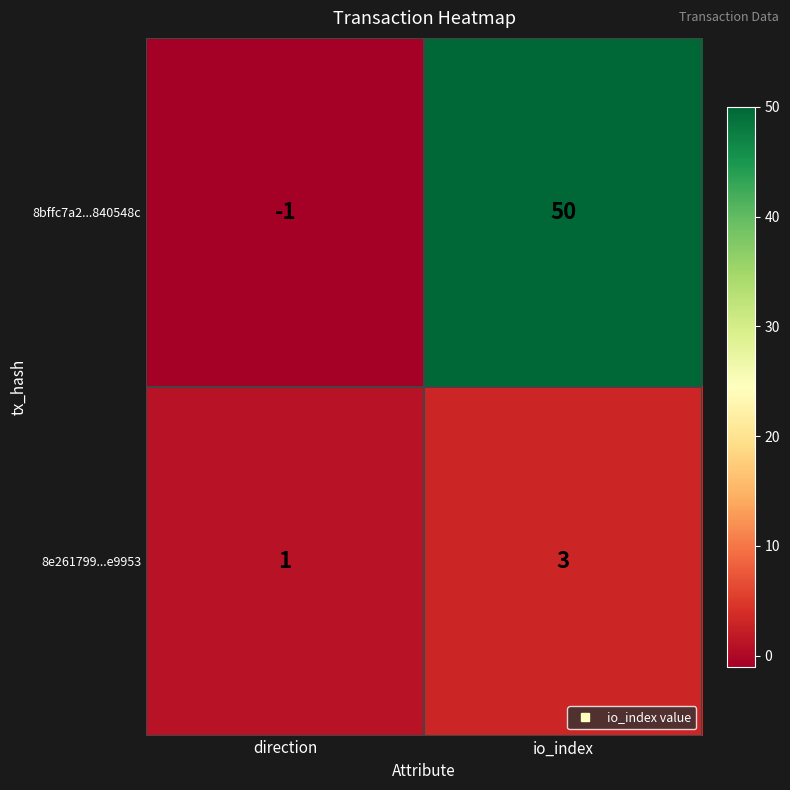

How many categories are shown in the chart?

2